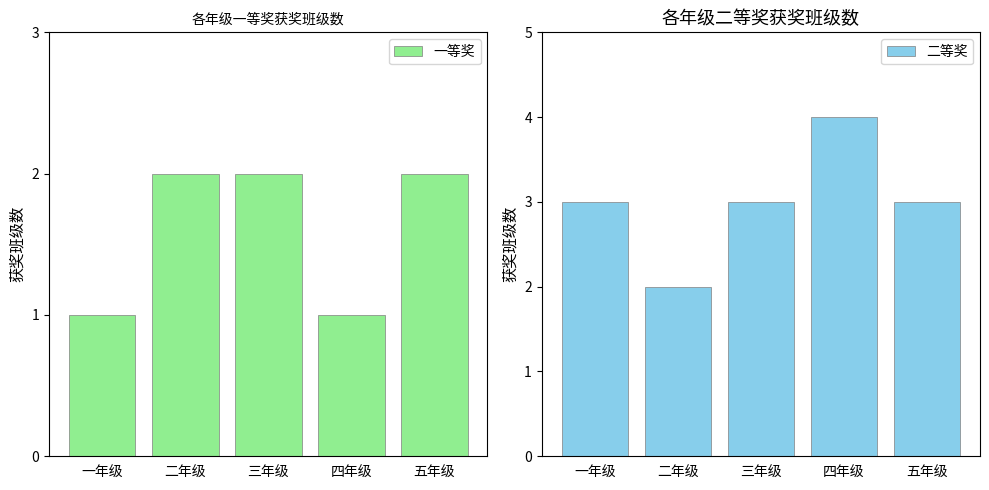

What are all the series names shown in the legend?

一等奖, 二等奖